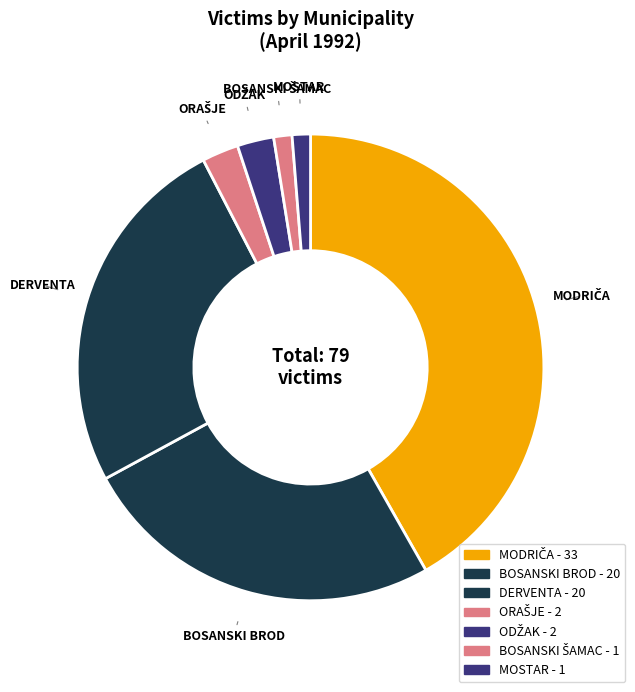

How many slices are in this pie chart?

7